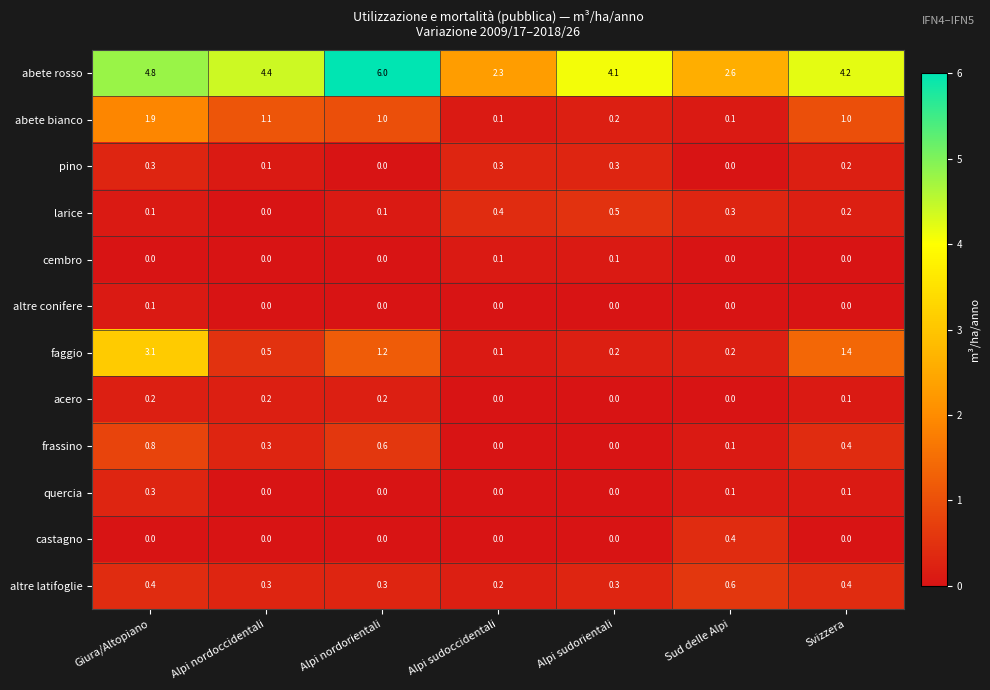

What value does the abete bianco series have at Giura/Altopiano?

1.9